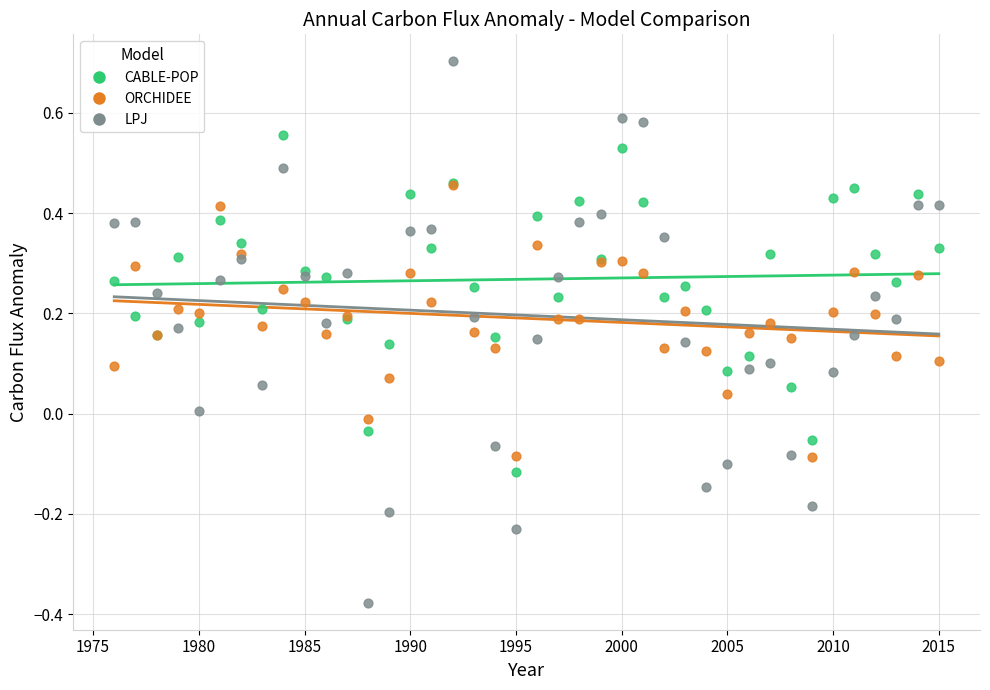

Which series contains the lowest Y value?

LPJ